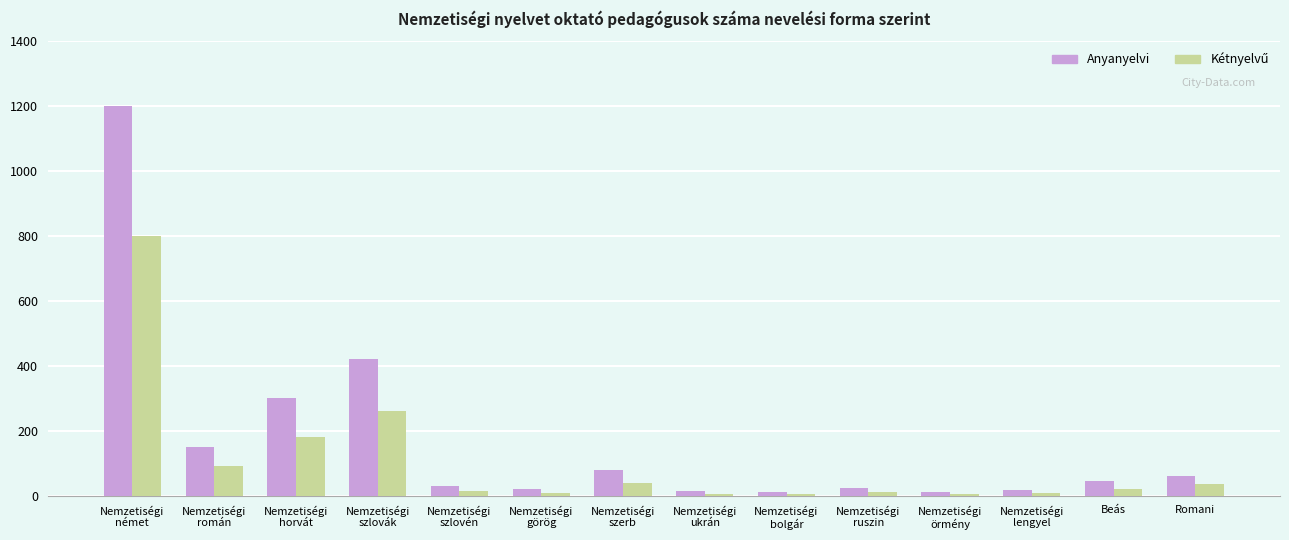

Are the bars grouped side by side (vs. stacked)?

Yes